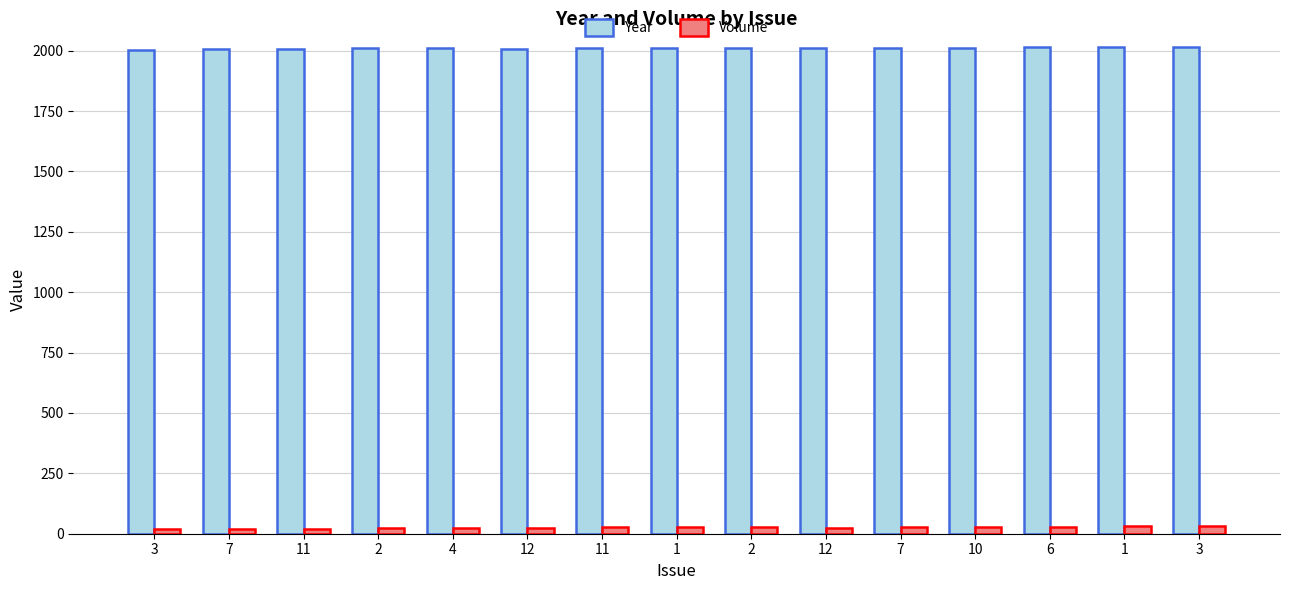

How many bars are there in each group?

2